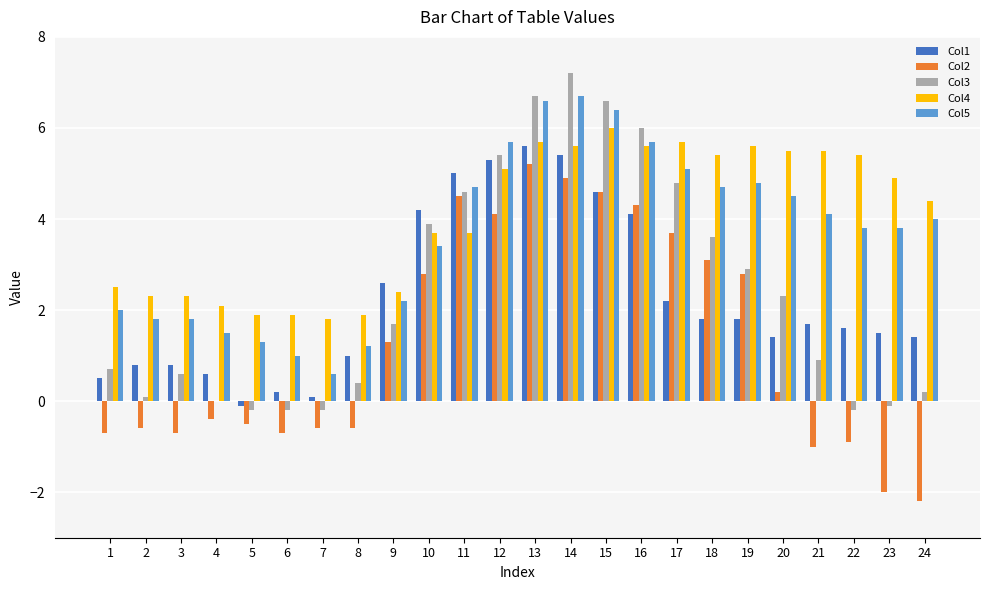

Is the value of Col1 at 8 greater than the value of Col2 at 22?

Yes